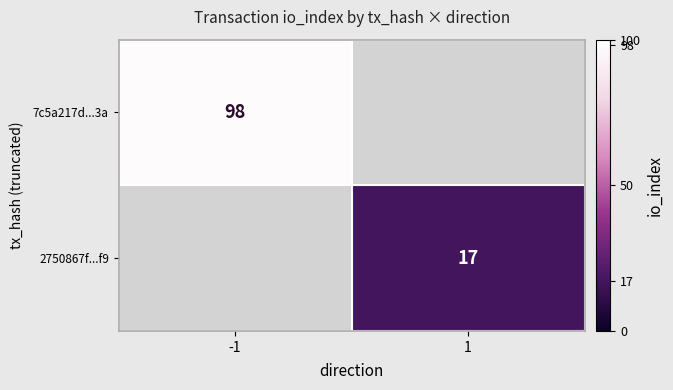

Is it true that 7c5a217d...3a equals 98 at -1?

True